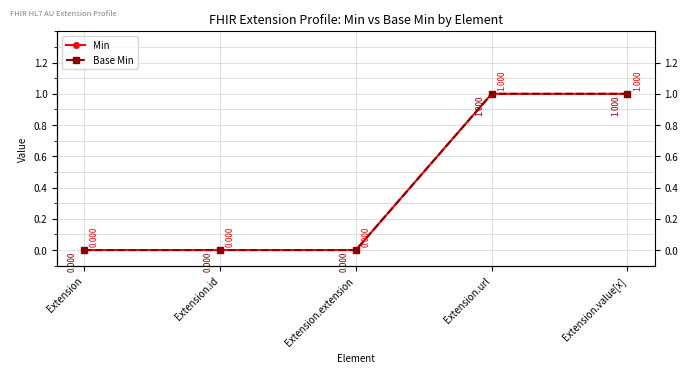

How many positive values does the Min series have?

2